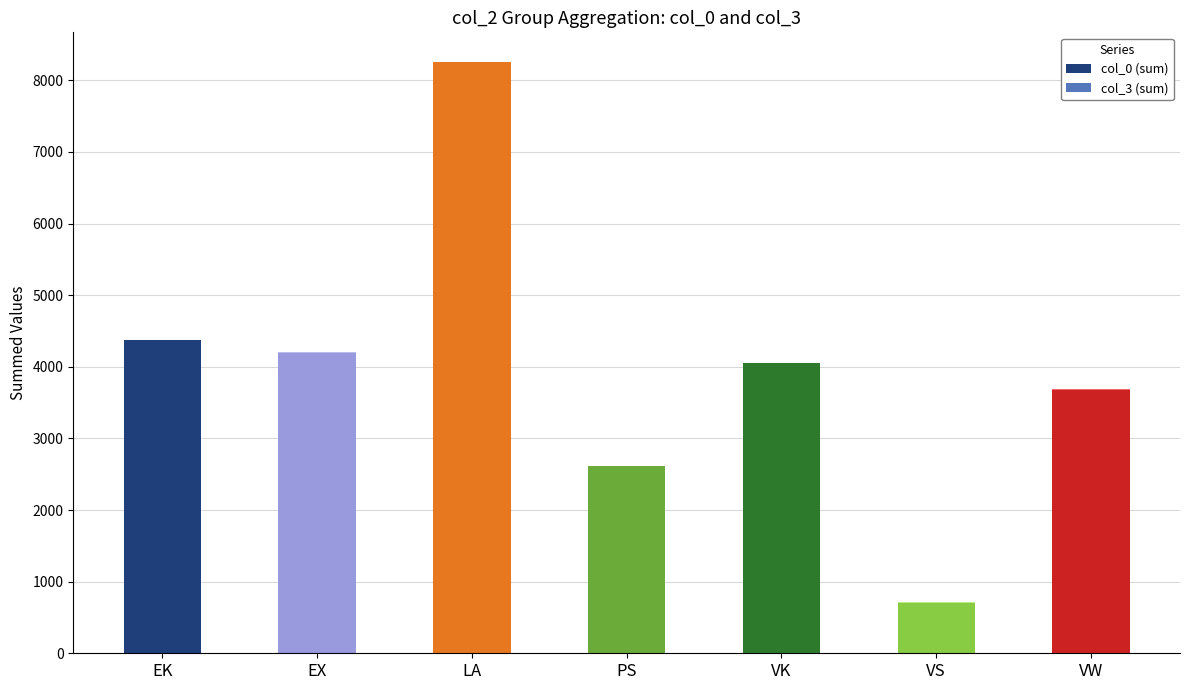

Which category has the highest value in the col_0 (sum) series?

LA